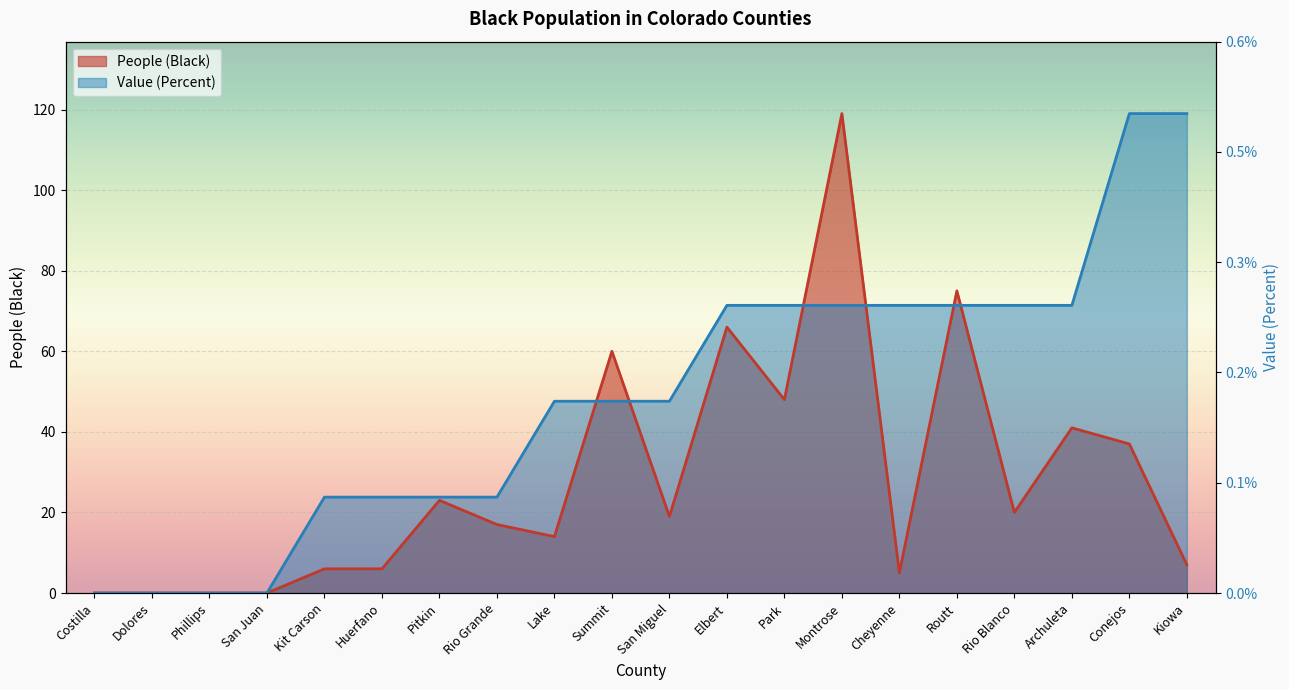

How many values in the People (Black) series exceed 19?

9